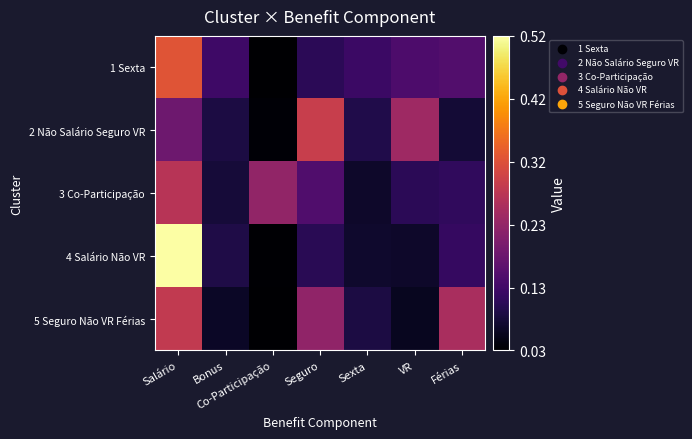

Reading right to left, transcribe all the data shown in this chart.

1 Sexta: Férias=0.1	VR=0.1	Sexta=0.1	Seguro=0.1	Co-Participação=0.0	Bonus=0.1	Salário=0.3
2 Não Salário Seguro VR: Férias=0.1	VR=0.2	Sexta=0.1	Seguro=0.3	Co-Participação=0.0	Bonus=0.1	Salário=0.2
3 Co-Participação: Férias=0.1	VR=0.1	Sexta=0.1	Seguro=0.1	Co-Participação=0.2	Bonus=0.1	Salário=0.3
4 Salário Não VR: Férias=0.1	VR=0.1	Sexta=0.1	Seguro=0.1	Co-Participação=0.0	Bonus=0.1	Salário=0.5
5 Seguro Não VR Férias: Férias=0.3	VR=0.1	Sexta=0.1	Seguro=0.2	Co-Participação=0.0	Bonus=0.1	Salário=0.3